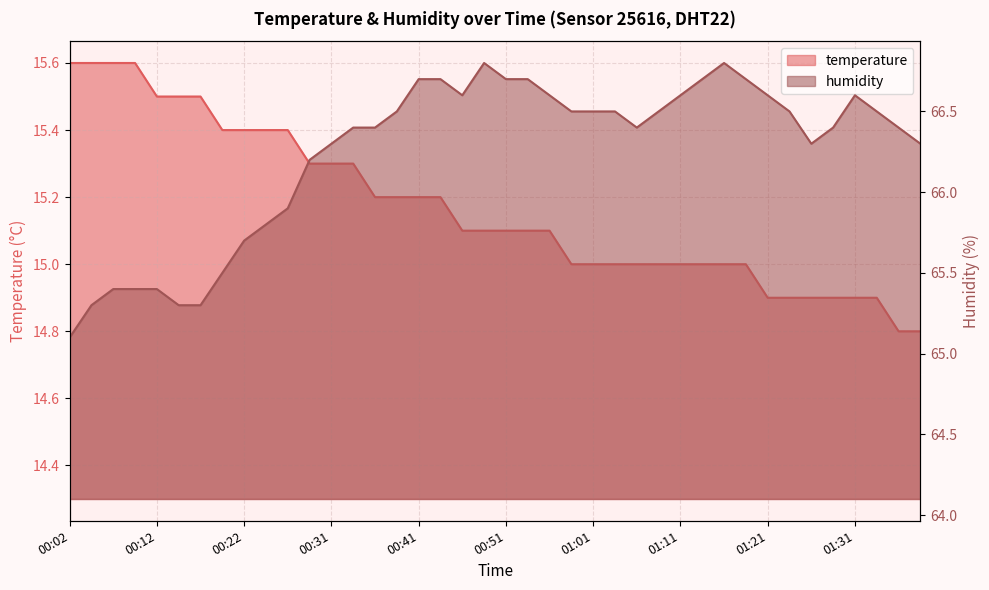

Reading left to right, extract all data points from this chart.

temperature: 15.6	15.6	15.6	15.6	15.5	15.5	15.5	15.4	15.4	15.4	15.4	15.3	15.3	15.3	15.2	15.2	15.2	15.2	15.1	15.1	15.1	15.1	15.1	15.0	15.0	15.0	15.0	15.0	15.0	15.0	15.0	15.0	14.9	14.9	14.9	14.9	14.9	14.9	14.8	14.8
humidity: 65.1	65.3	65.4	65.4	65.4	65.3	65.3	65.5	65.7	65.8	65.9	66.2	66.3	66.4	66.4	66.5	66.7	66.7	66.6	66.8	66.7	66.7	66.6	66.5	66.5	66.5	66.4	66.5	66.6	66.7	66.8	66.7	66.6	66.5	66.3	66.4	66.6	66.5	66.4	66.3